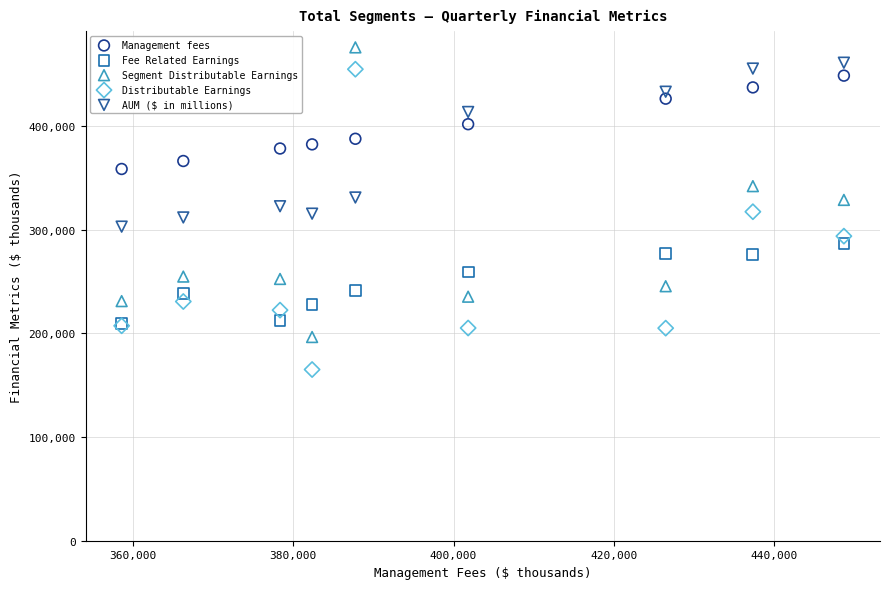

Which series reaches the minimum Y coordinate?

Distributable Earnings